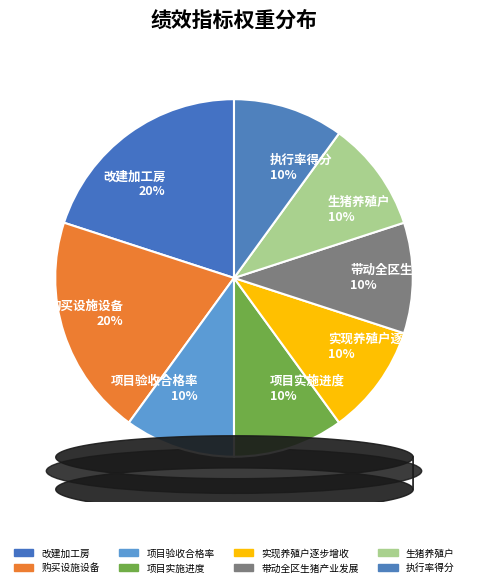

To the nearest percent, what is the difference between the largest and smallest slice percentages?

10%